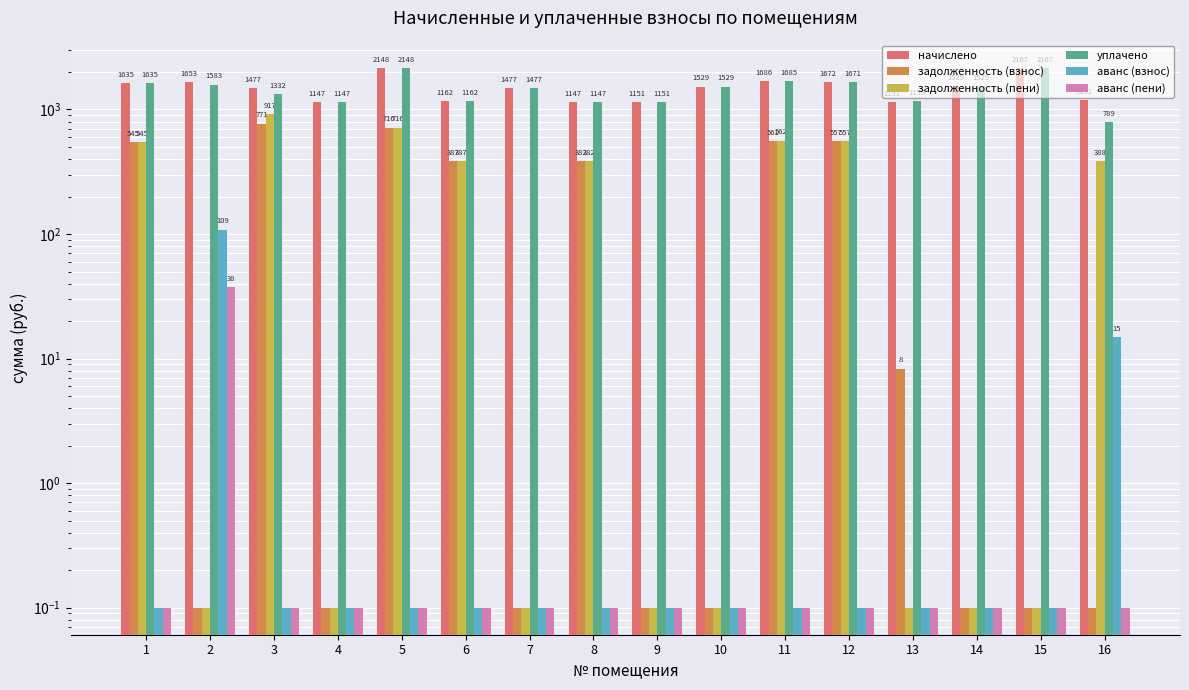

At which label is уплачено closest to 1477?

7